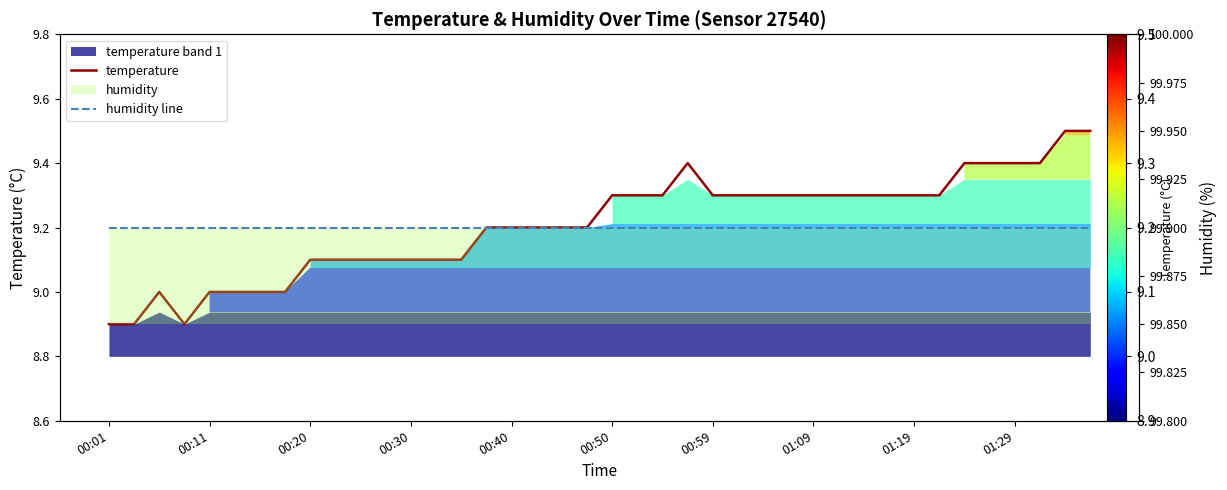

Reading left to right, transcribe all the data shown in this chart.

temperature: 8.9	8.9	9.0	8.9	9.0	9.0	9.0	9.0	9.1	9.1	9.1	9.1	9.1	9.1	9.1	9.2	9.2	9.2	9.2	9.2	9.3	9.3	9.3	9.4	9.3	9.3	9.3	9.3	9.3	9.3	9.3	9.3	9.3	9.3	9.4	9.4	9.4	9.4	9.5	9.5
humidity line: 99.9	99.9	99.9	99.9	99.9	99.9	99.9	99.9	99.9	99.9	99.9	99.9	99.9	99.9	99.9	99.9	99.9	99.9	99.9	99.9	99.9	99.9	99.9	99.9	99.9	99.9	99.9	99.9	99.9	99.9	99.9	99.9	99.9	99.9	99.9	99.9	99.9	99.9	99.9	99.9